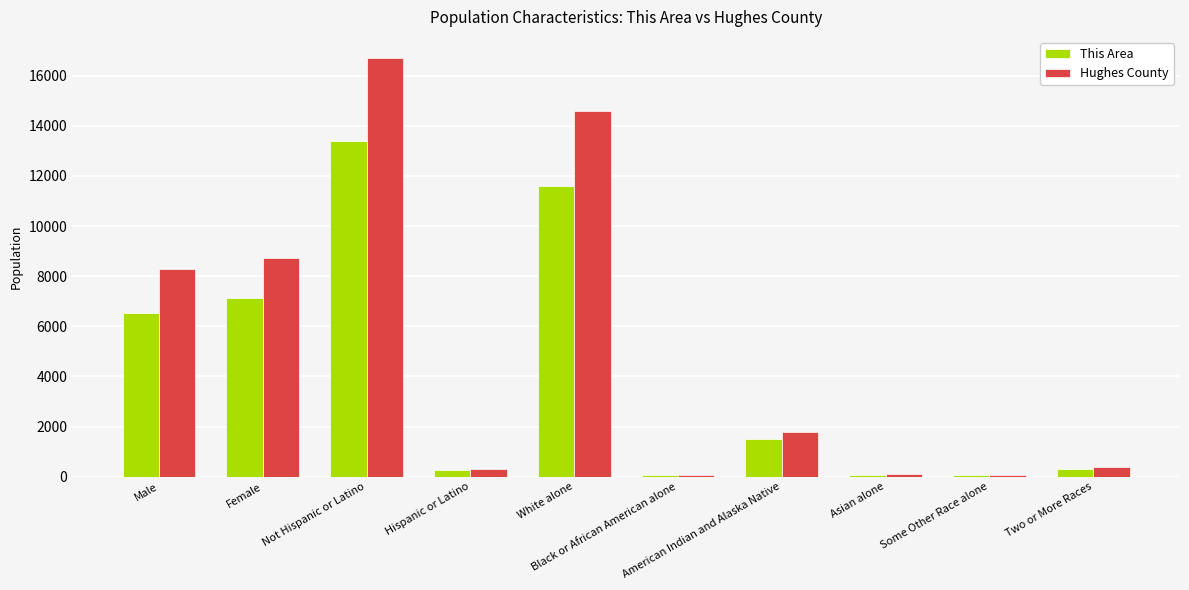

What is the label of the 1st bar from the left?

Male